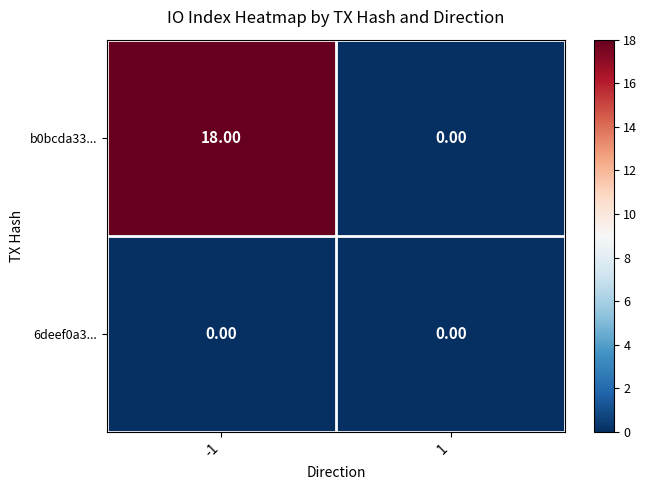

Which series changed the most between -1 and 1?

b0bcda33...